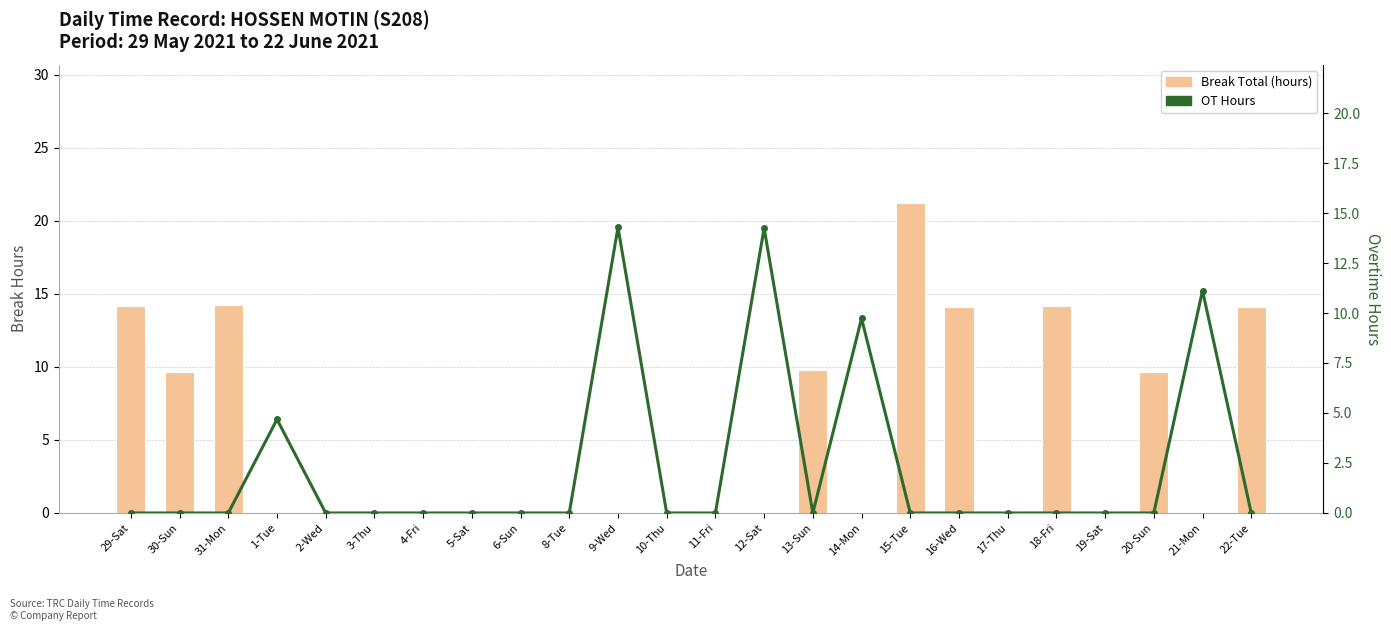

At how many categories does at least one series exceed 2?

14